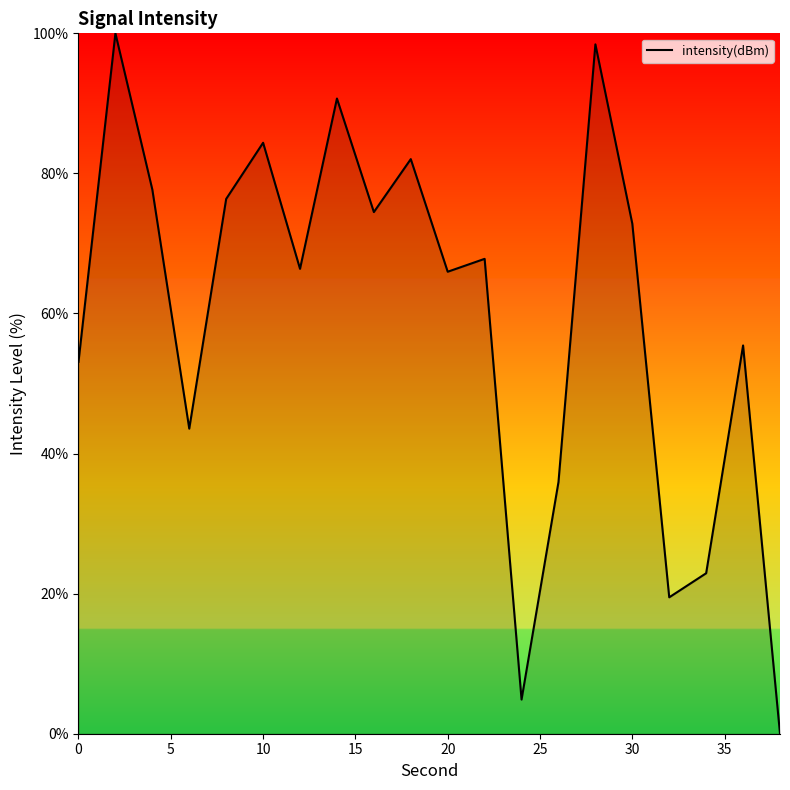

How many interior local peaks (higher than both neighbors) does the data have?

7